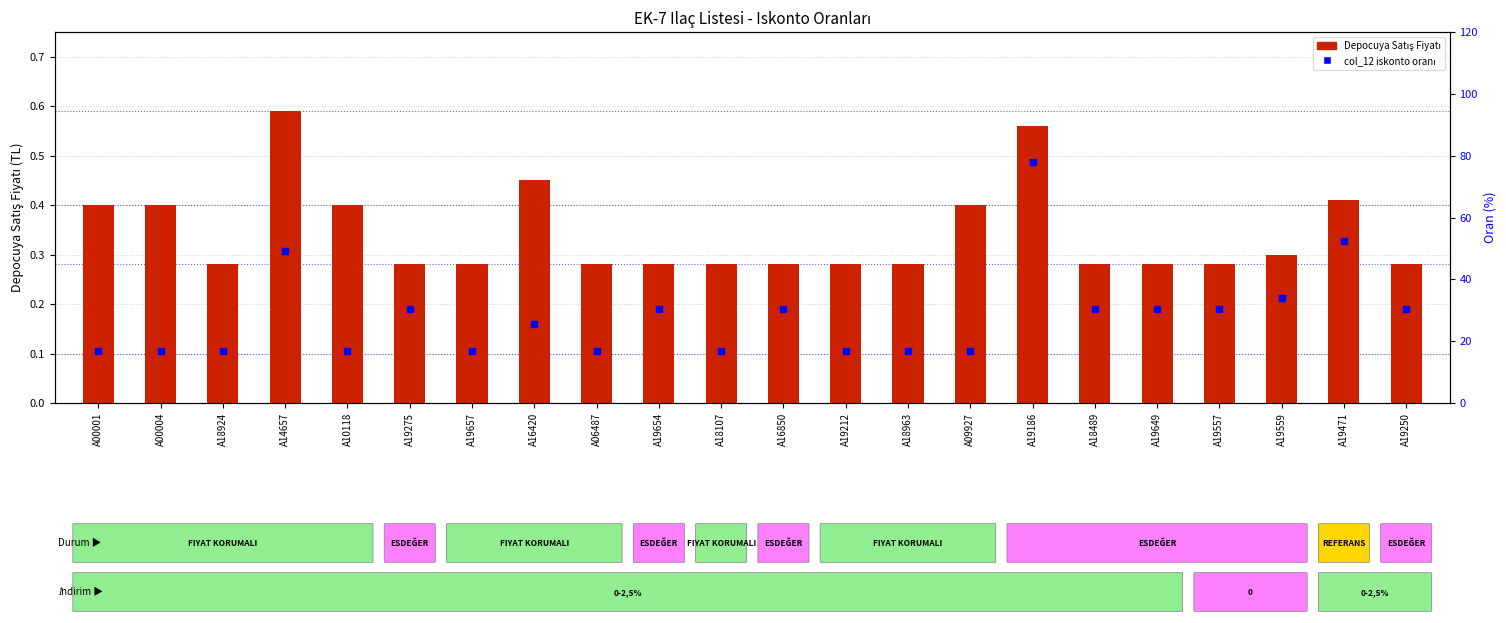

At how many categories does at least one series exceed 28?

11